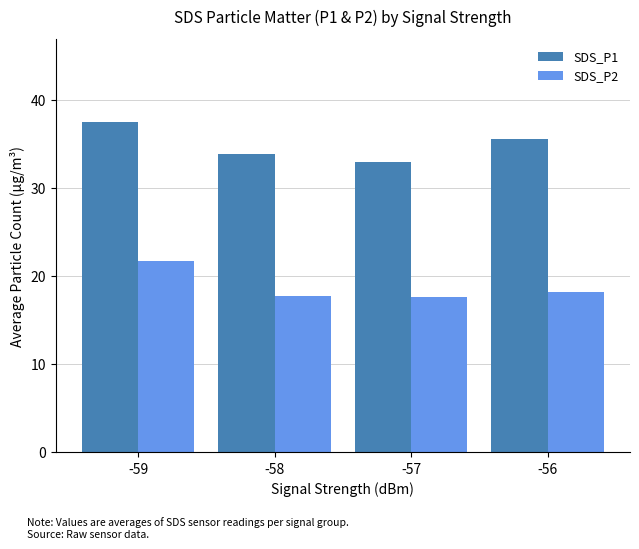

How many categories are shown in the chart?

4